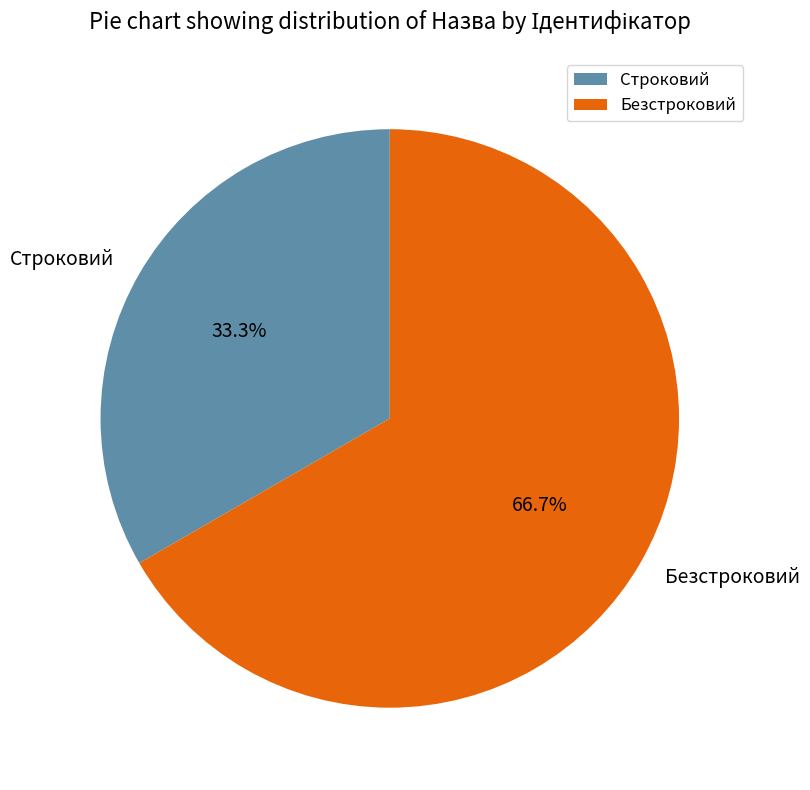

What is the ratio of the value at Строковий to the value at Безстроковий?

0.5